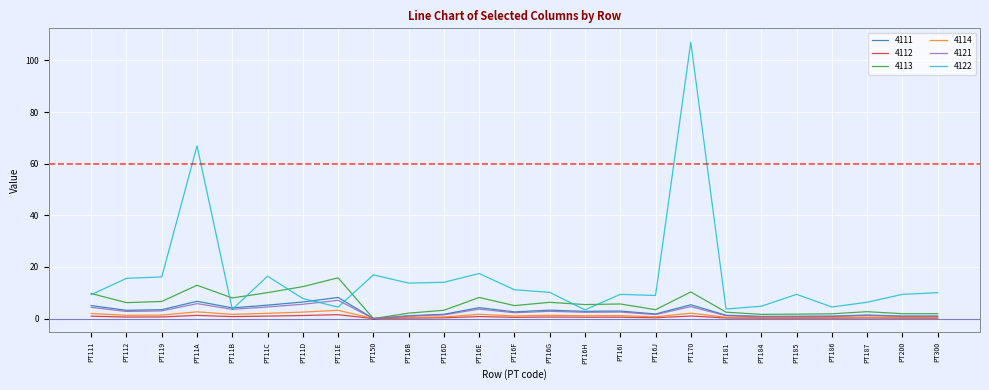

Which series changed the most between PT11B and PT187?

4113